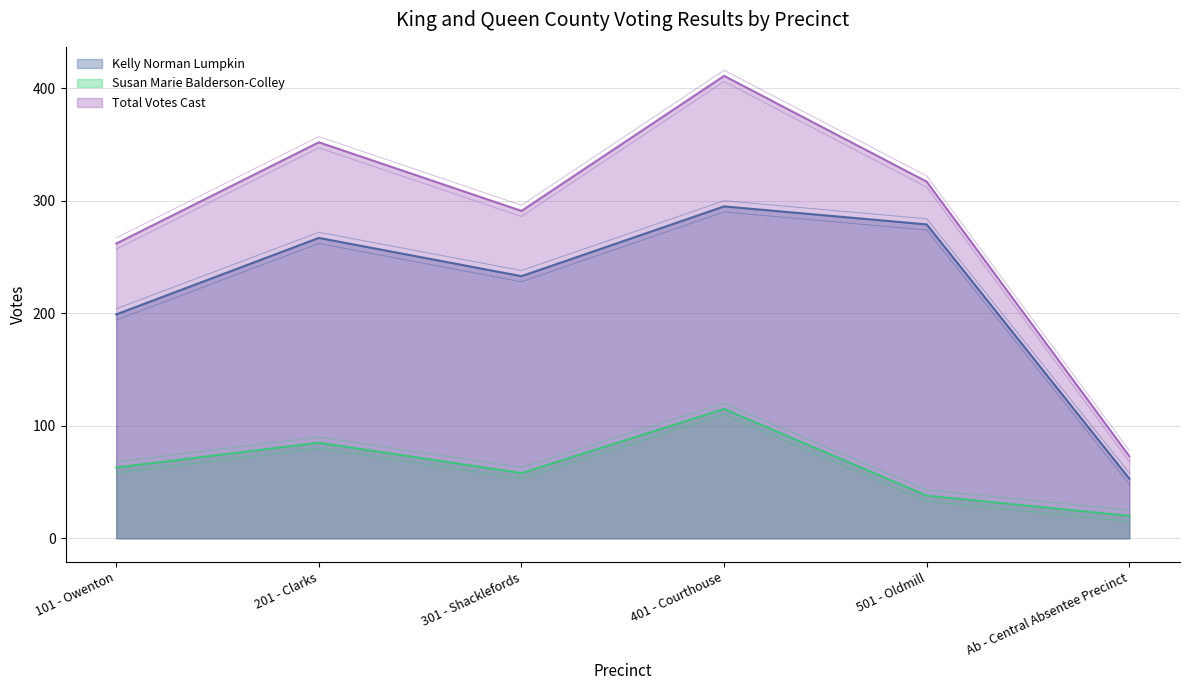

How many categories are shown in the chart?

6